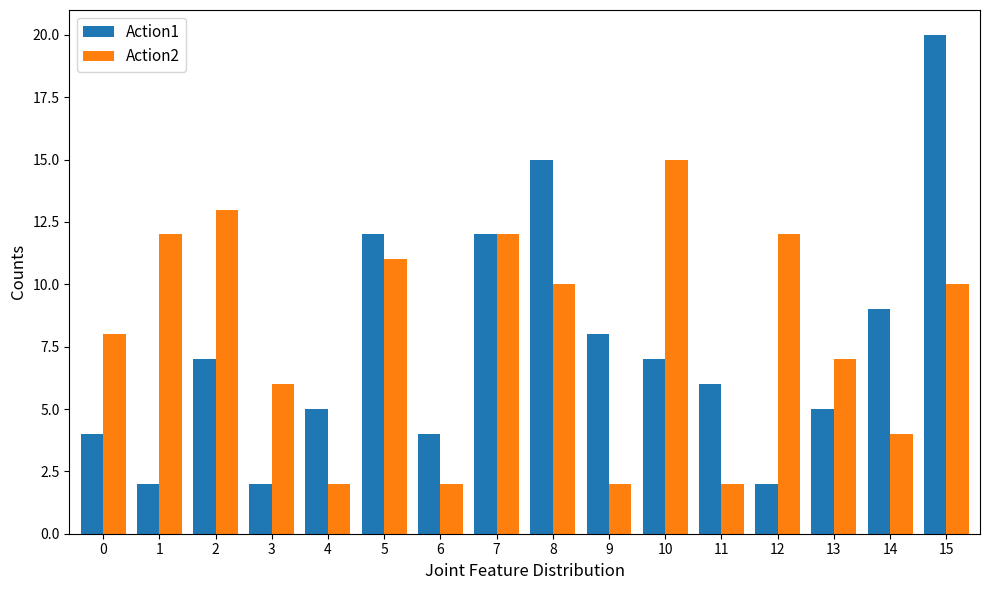

The Action2 series shows 15 at 10. True or false?

True